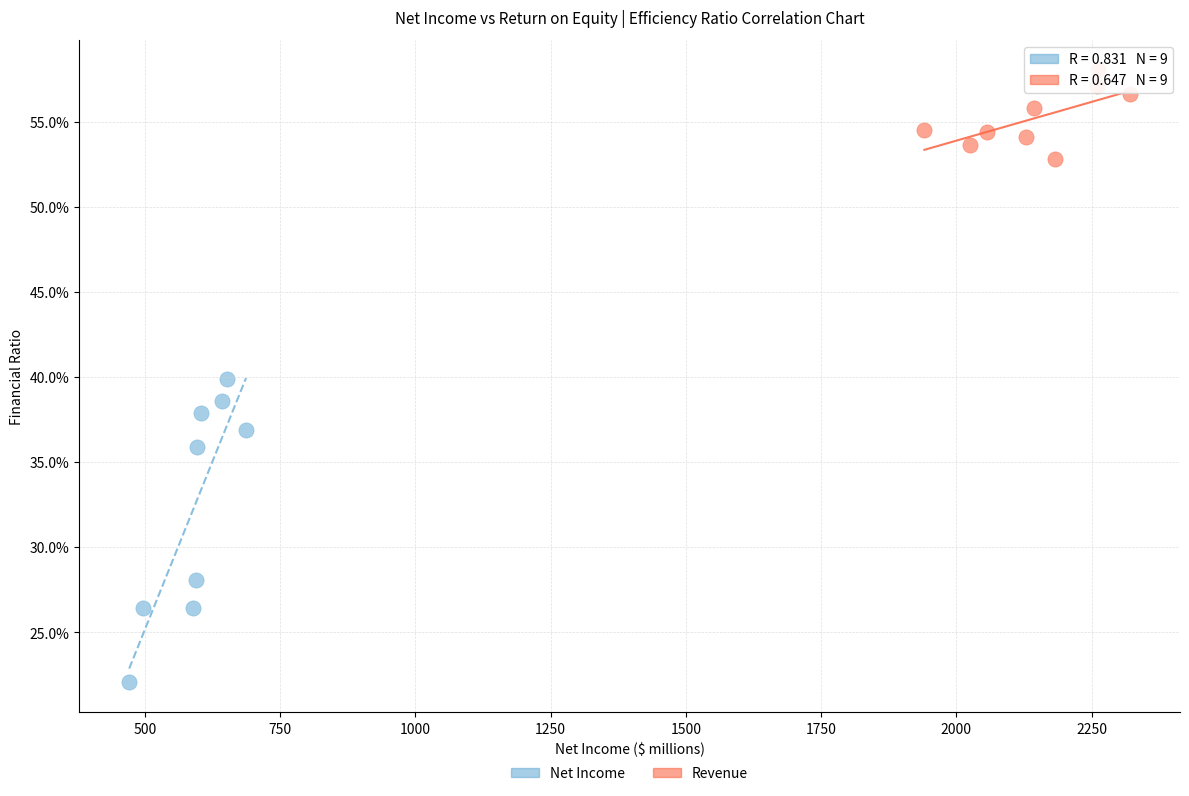

Which series has the widest spread of Y values?

Net Income